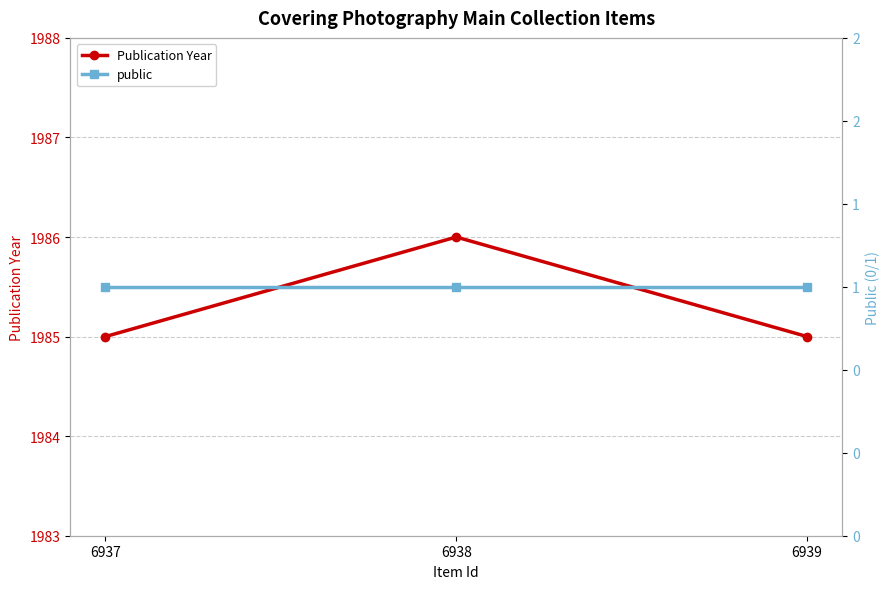

Which series has the largest total across all categories?

Publication Year